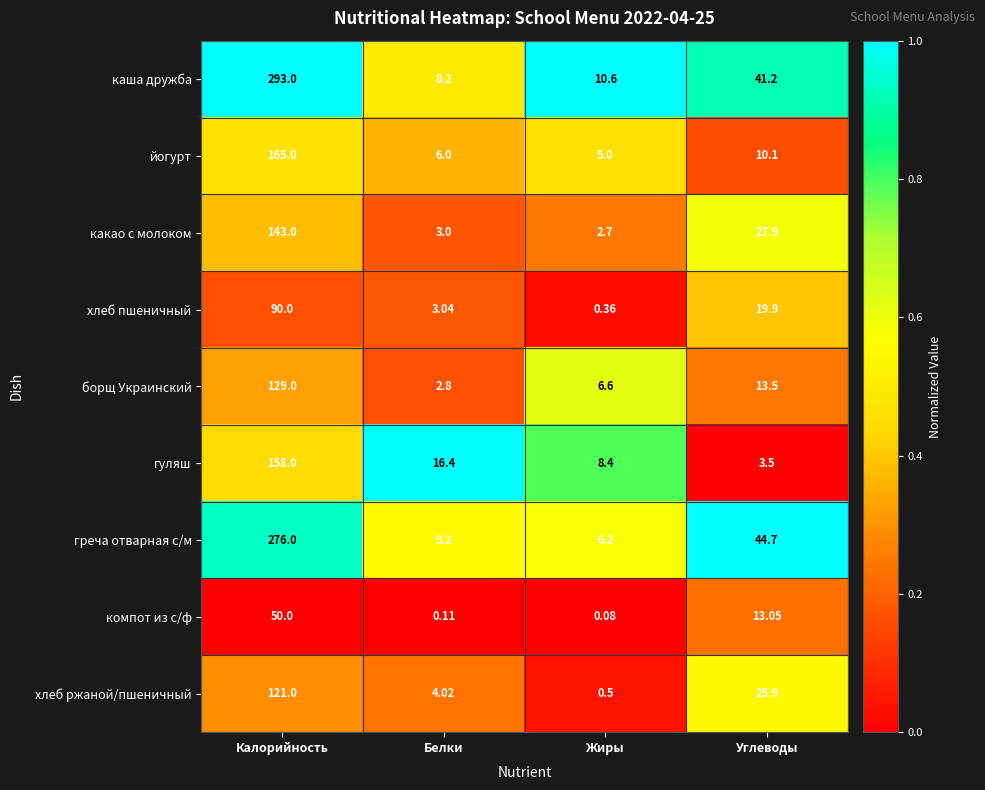

Which category has the lowest value in the греча отварная с/м series?

Жиры